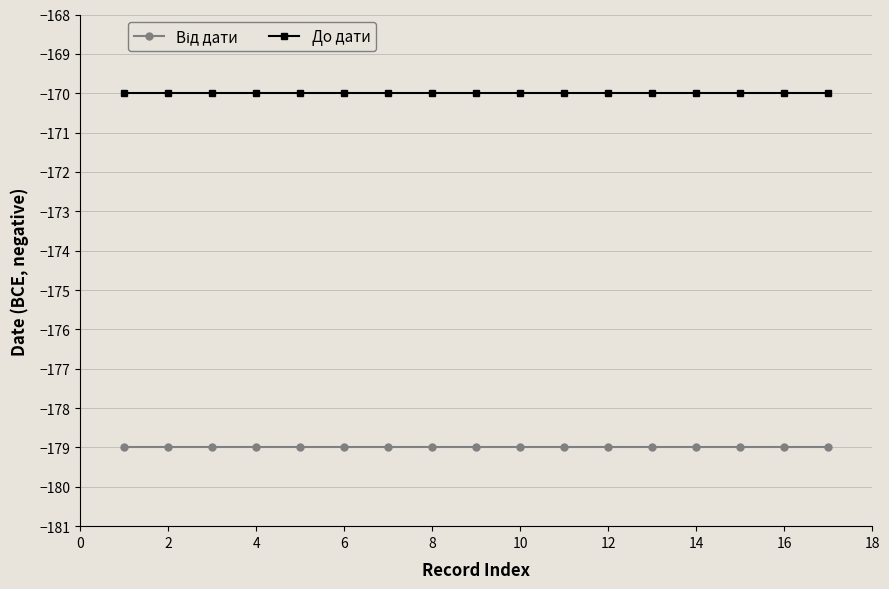

What is the sum of all До дати values?

-2890